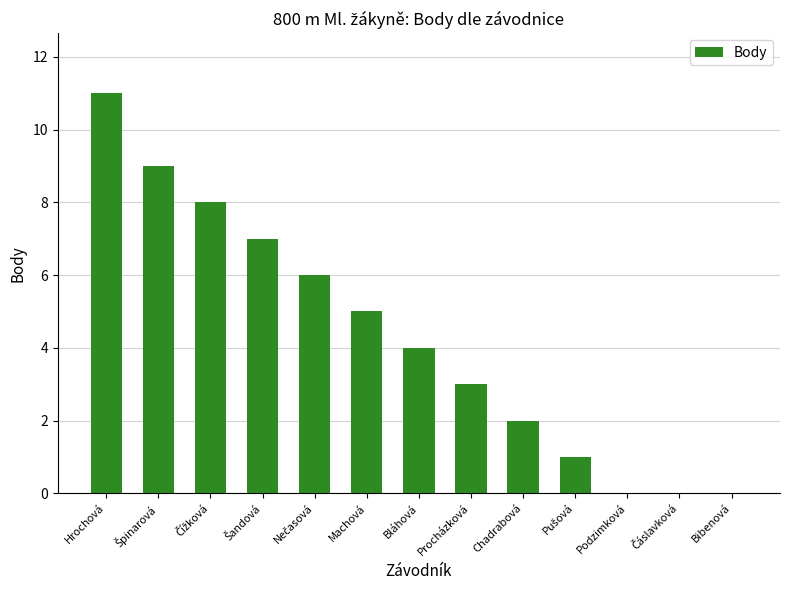

What is the change in value from Bláhová to Bibenová?

-4